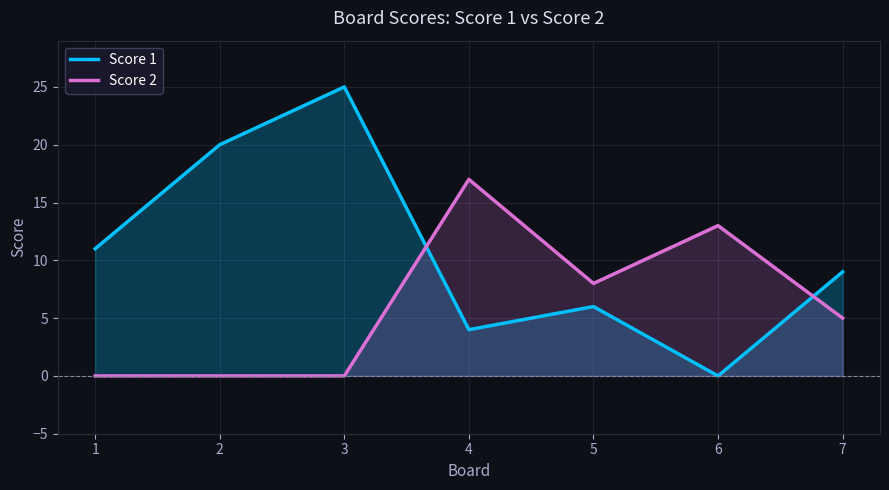

What is the average value of the Score 2 series?

6